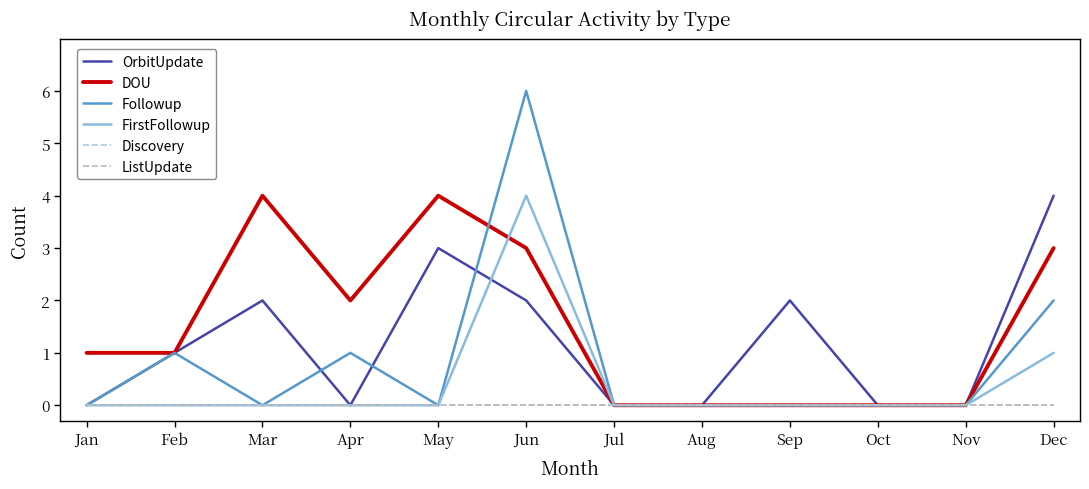

Does the chart display data point markers on the line(s)?

No